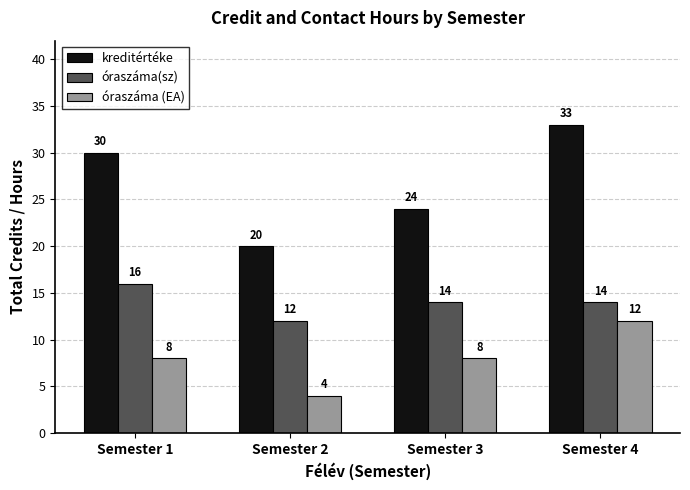

What value does the óraszáma(sz) series have at Semester 3?

14